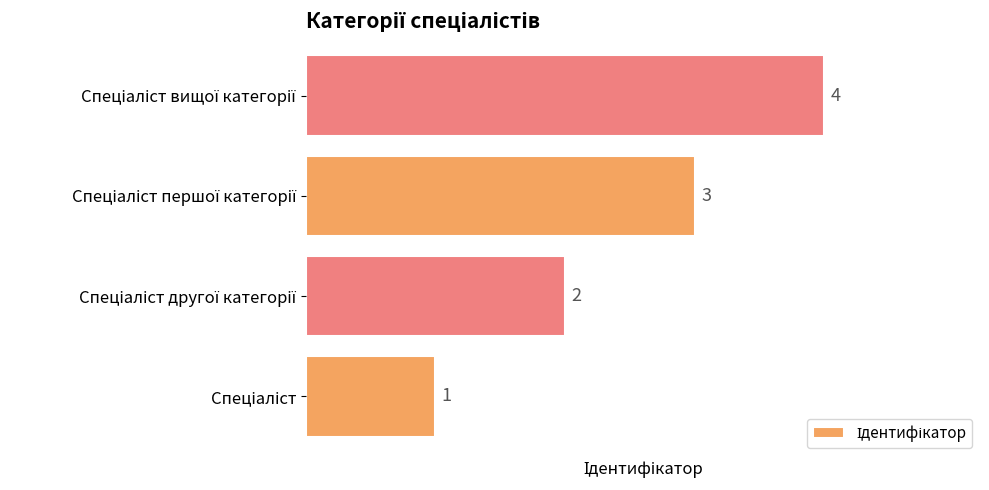

What is the maximum value shown in the chart?

4